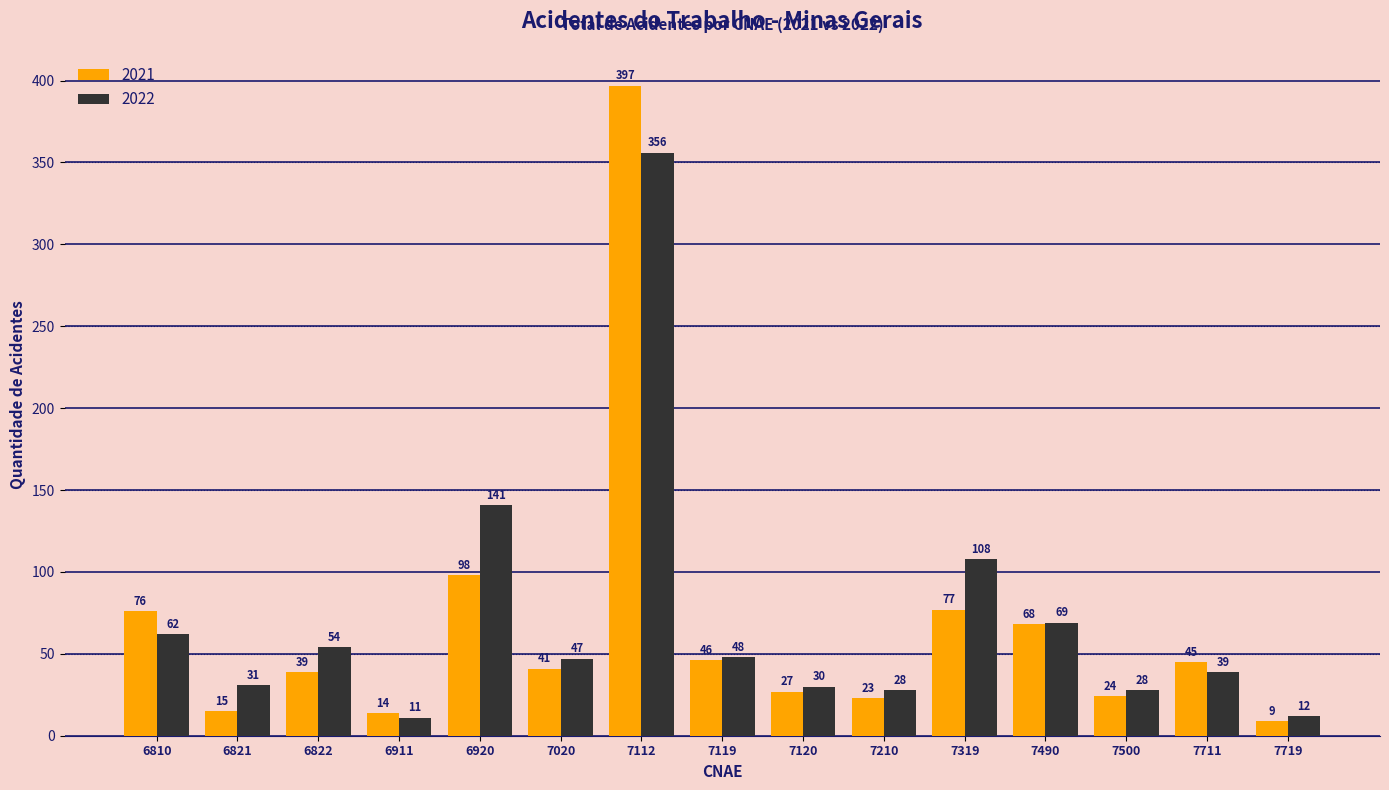

What is the smallest value displayed?

9